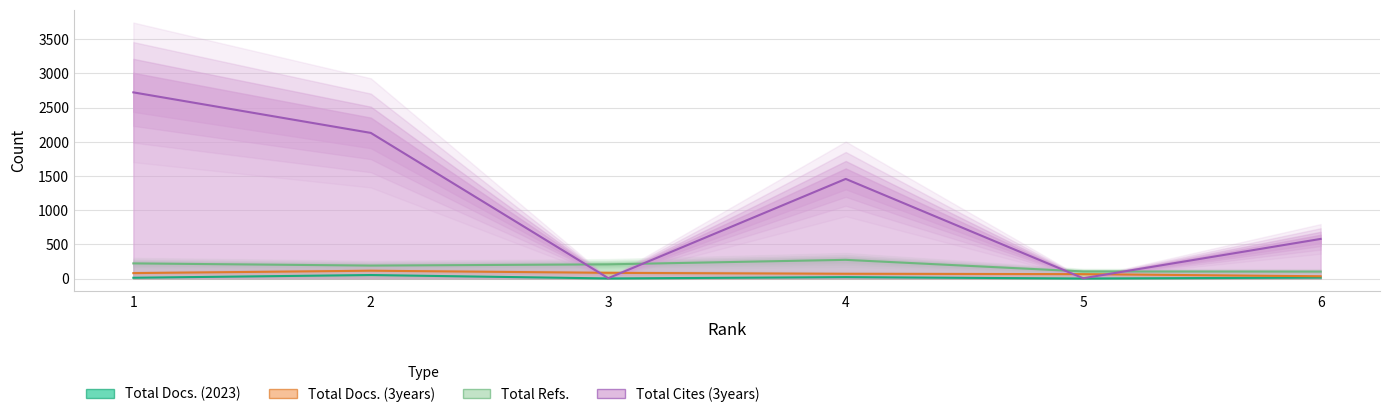

Reading left to right, list all the values displayed in this chart.

Total Docs. (2023): 11	51	1	20	0	13
Total Docs. (3years): 79	114	83	69	64	33
Total Refs.: 221	189	207	273	103	101
Total Cites (3years): 2723	2130	5	1457	4	579